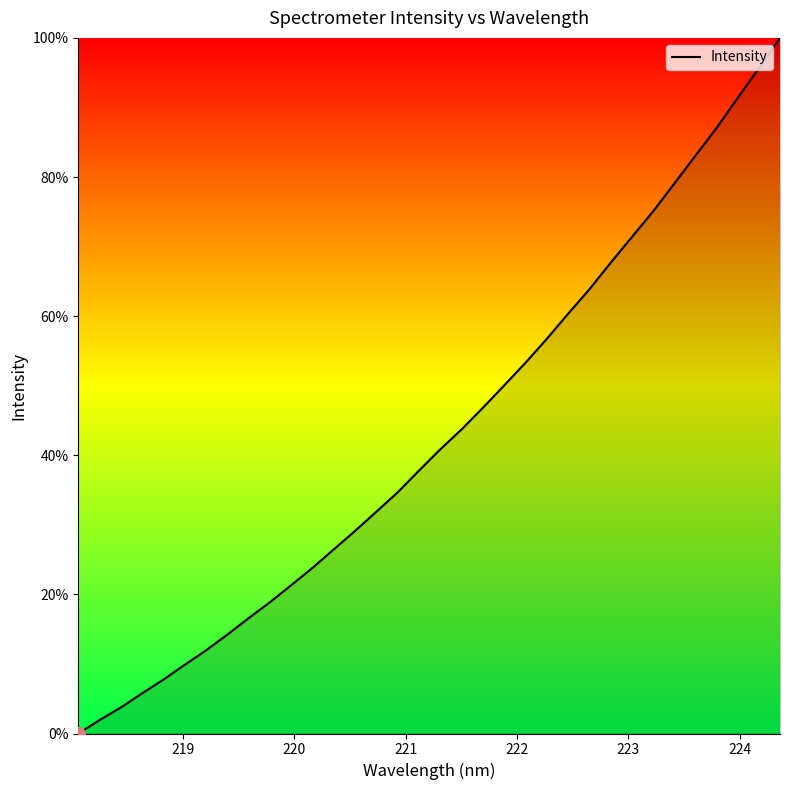

Count the number of data series in this chart.

1